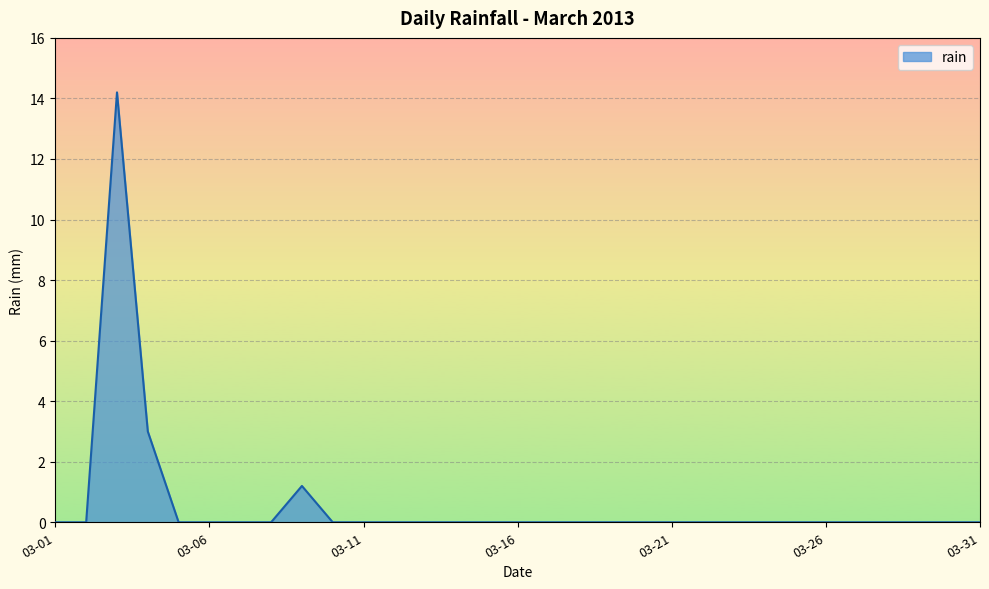

What is the greatest value displayed?

14.2